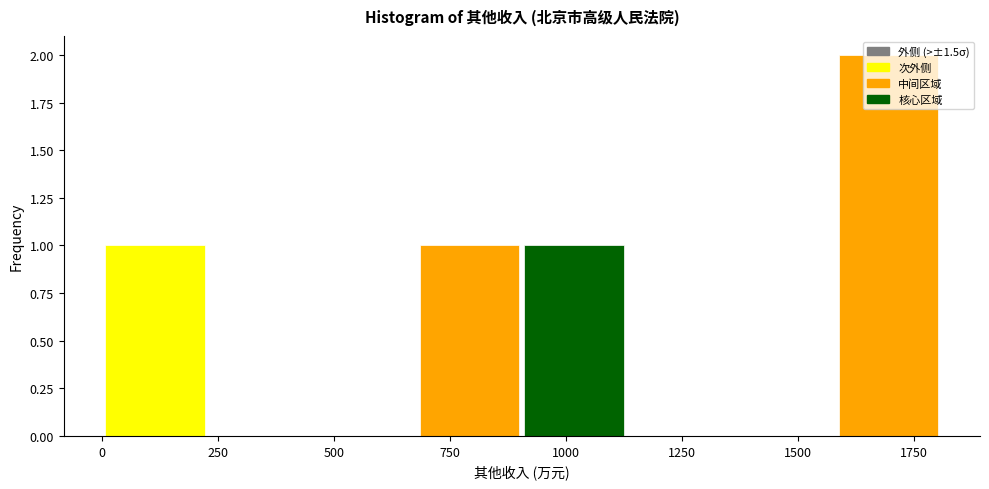

Reading left to right, list every bar in this chart as the range it spans on the x-axis followed by its height. Neither the bar edges nor the heights are printed on the chart, so give them approximately, as read against the axes.

0 to 250: 1
250 to 450: 0
450 to 700: 0
700 to 900: 1
900 to 1150: 1
1150 to 1350: 0
1350 to 1600: 0
1600 to 1800: 2